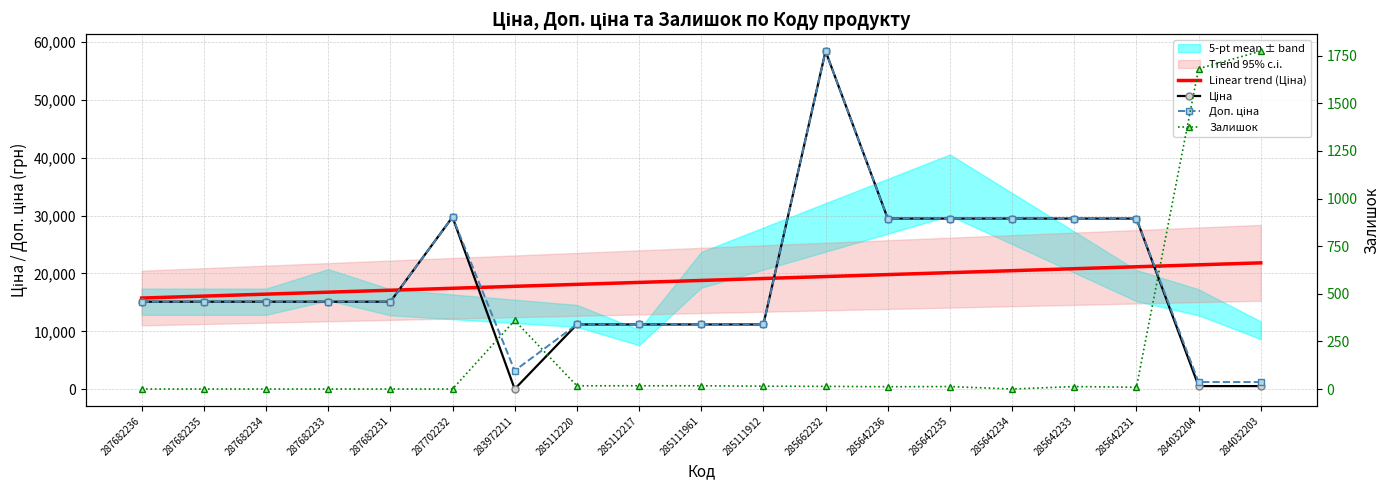

Which series has the largest range (max minus min)?

Ціна